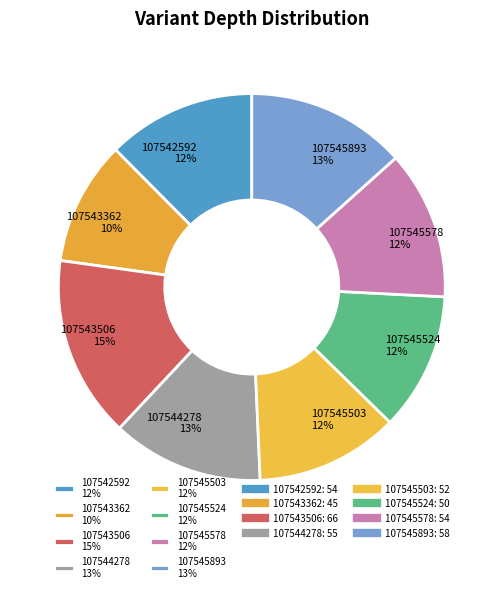

Which category has the biggest portion of the pie?

107543506